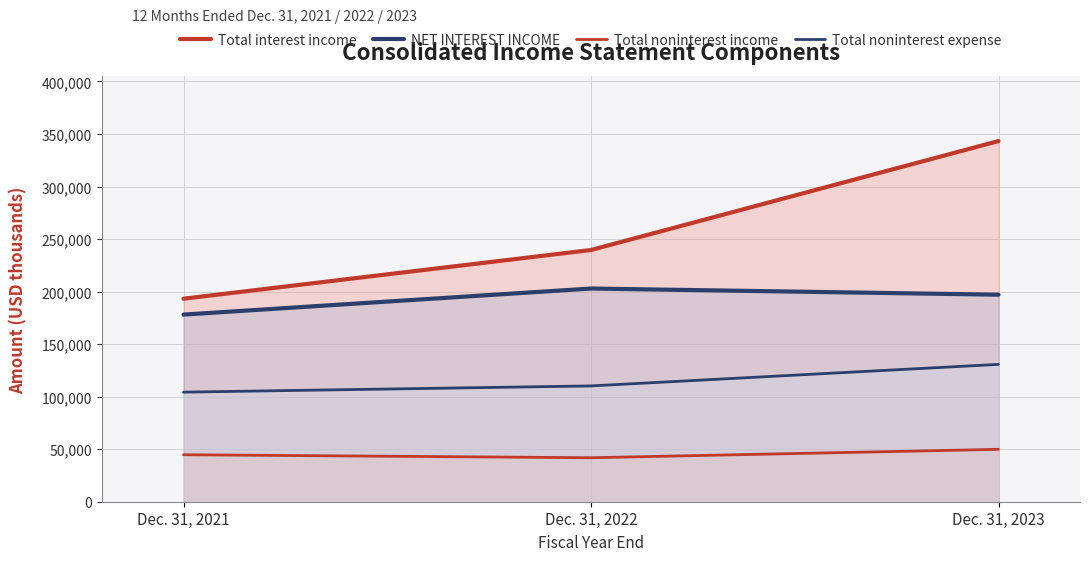

What is the difference between the highest and lowest values at Dec. 31, 2022?

197705